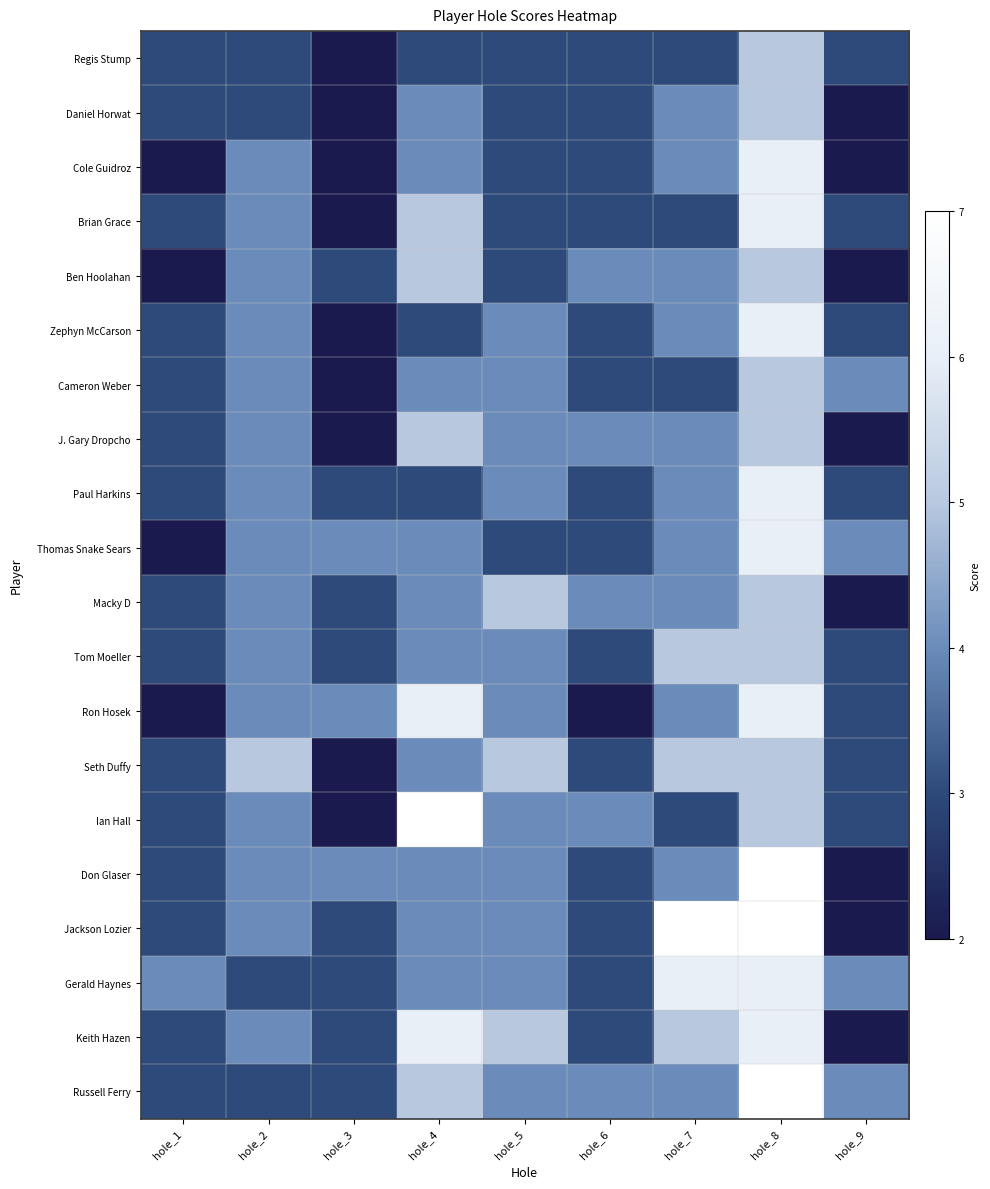

Rank the series by their maximum value, from lowest to highest.

Regis Stump, Daniel Horwat, Ben Hoolahan, Cameron Weber, J. Gary Dropcho, Macky D, Tom Moeller, Seth Duffy, Cole Guidroz, Brian Grace, Zephyn McCarson, Paul Harkins, Thomas Snake Sears, Ron Hosek, Gerald Haynes, Keith Hazen, Ian Hall, Don Glaser, Jackson Lozier, Russell Ferry